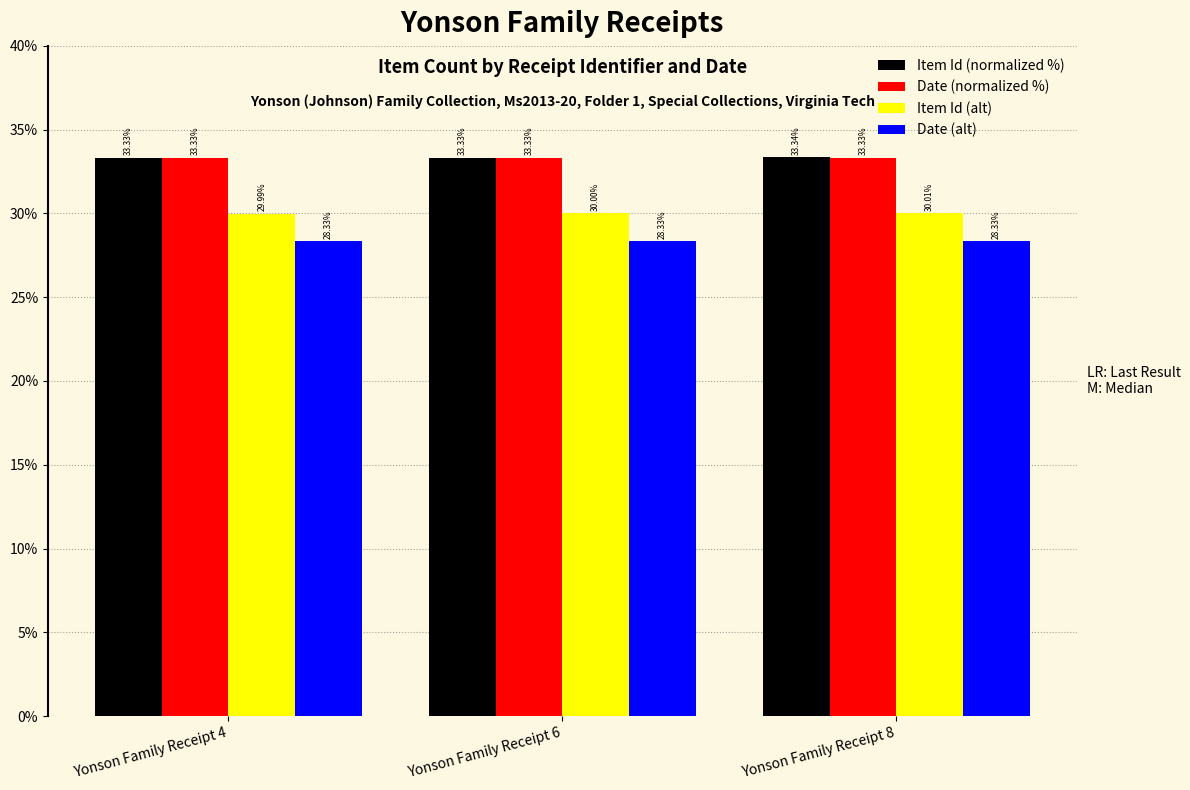

What is the difference between the highest and lowest values at Yonson Family Receipt 8?

5.0